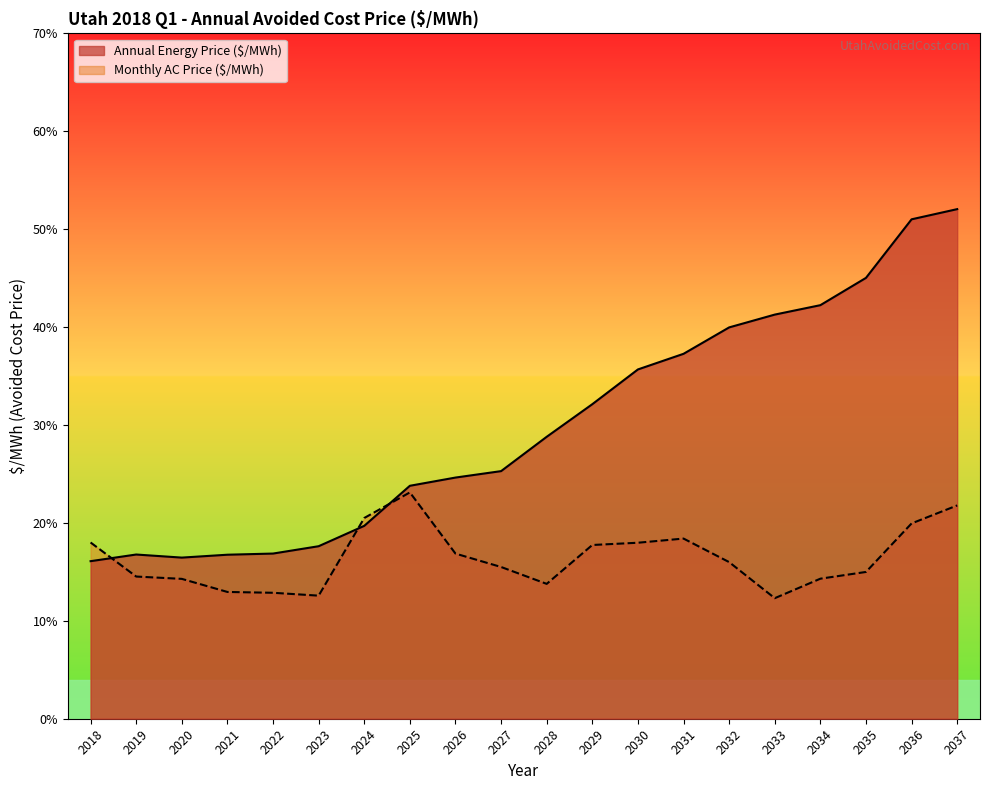

At which category does the data reach its first local peak?

2025